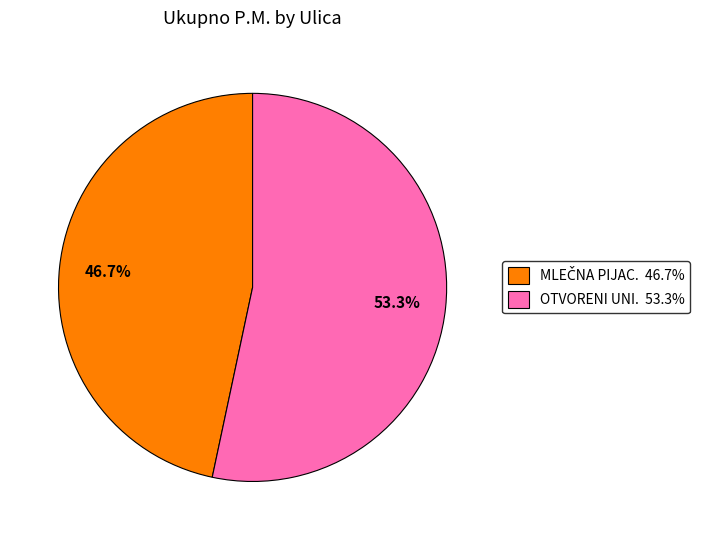

Is there a majority slice in this chart?

Yes